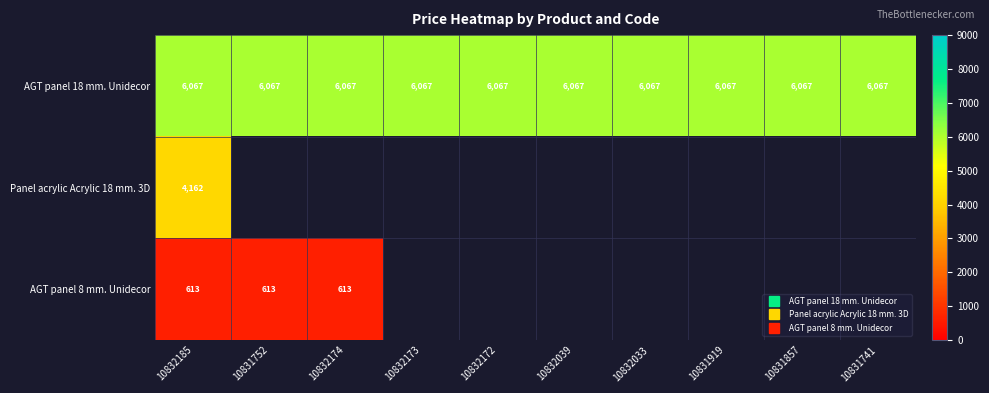

Count the number of data series in this chart.

3